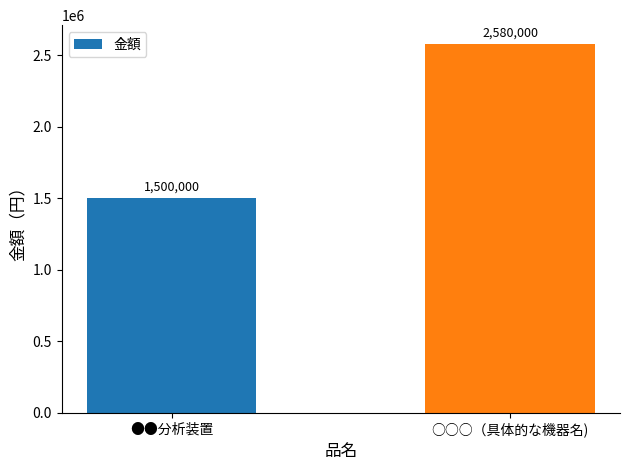

What is the average value?

2040000